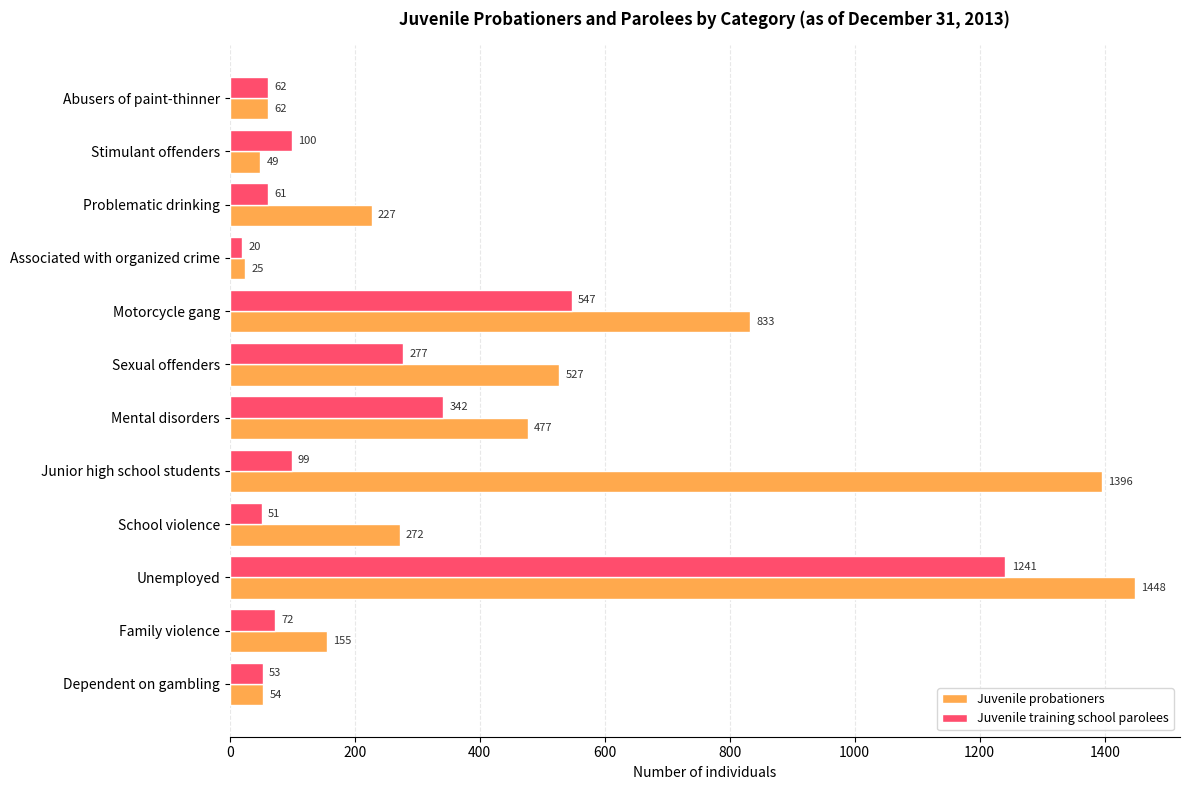

How many categories are shown in the chart?

12